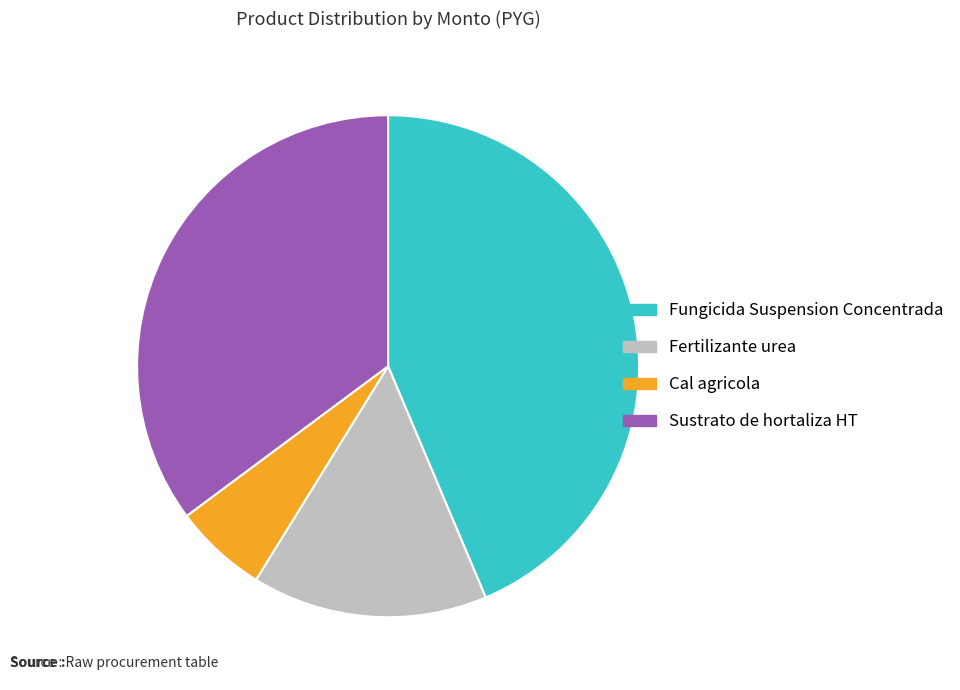

Does Fertilizante urea represent more than half of the total?

No